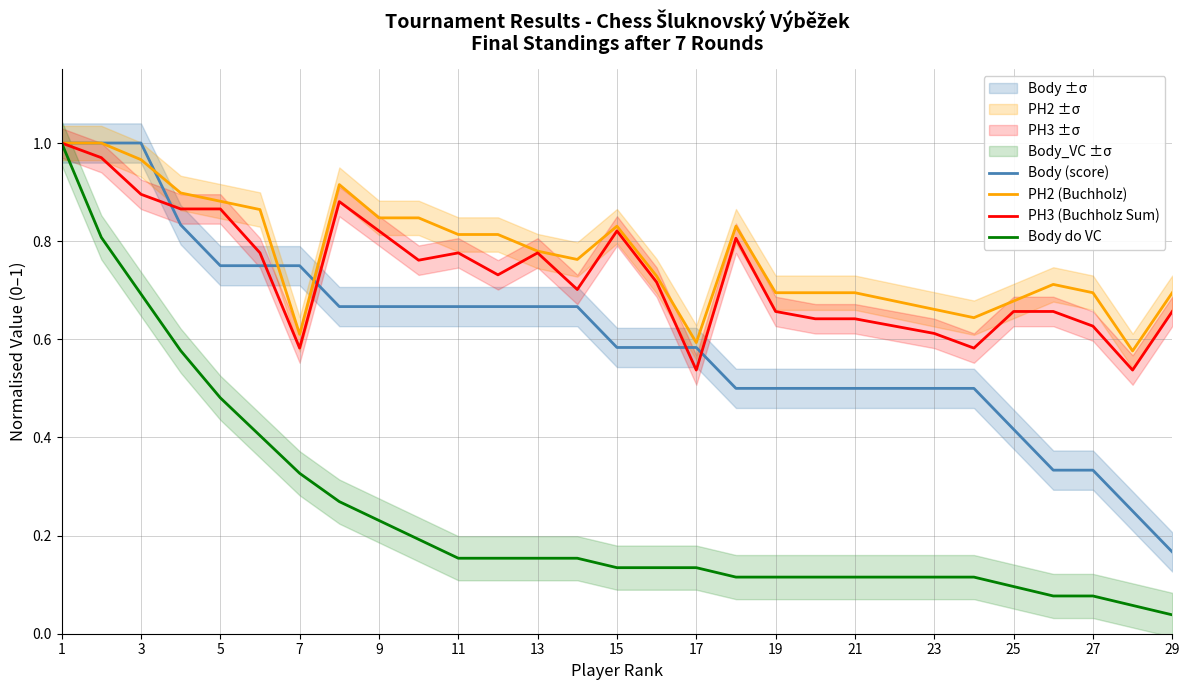

At which category is the sum across all series the highest?

1